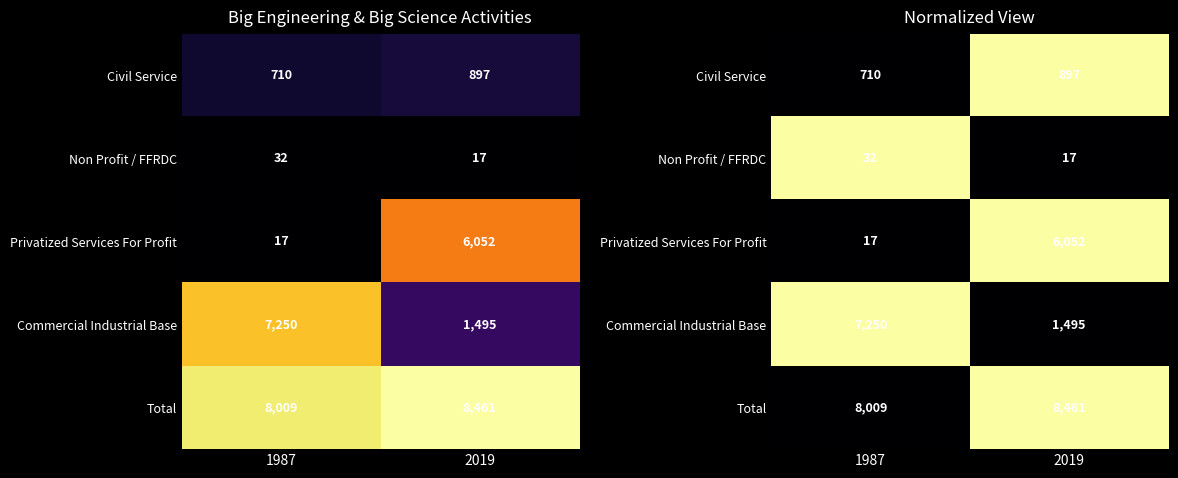

Is the value of Non Profit / FFRDC at 2019 greater than the value of Total at 1987?

No